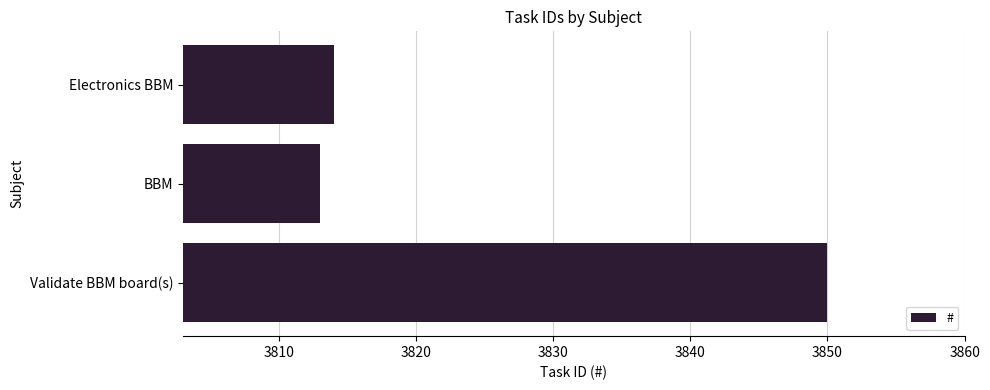

What is the ratio of the value at BBM to the value at Validate BBM board(s)?

1.0